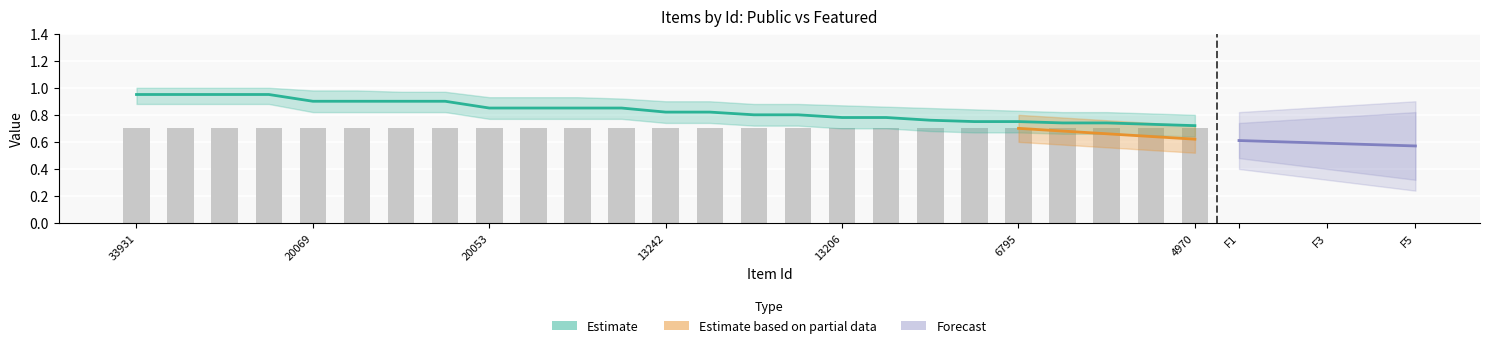

What is the average value of the public series?

1